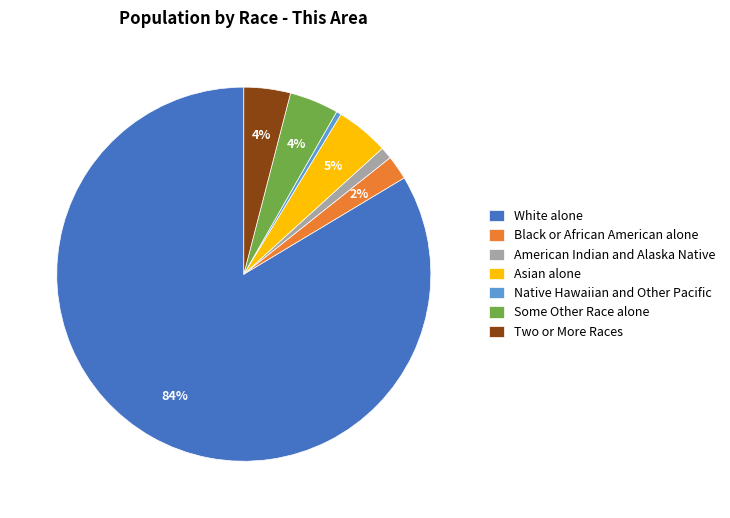

Is there any slice that represents more than half of the pie?

Yes